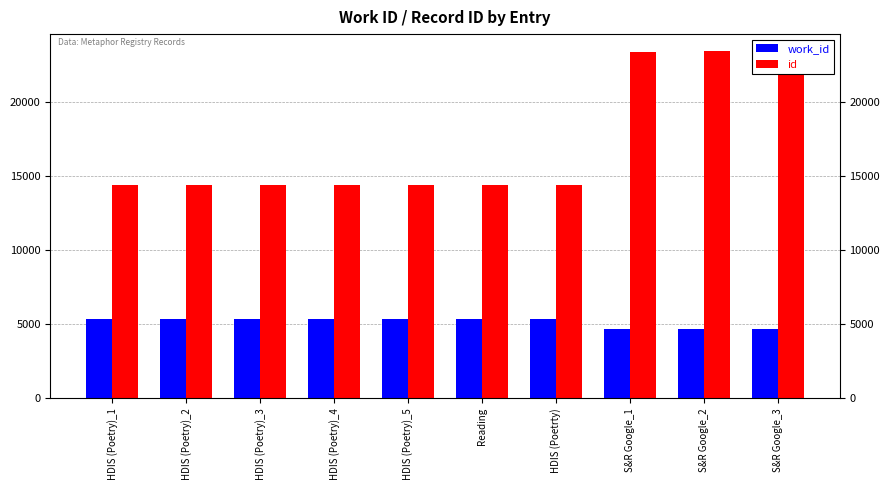

List the series in order of their peak value, lowest first.

work_id, id